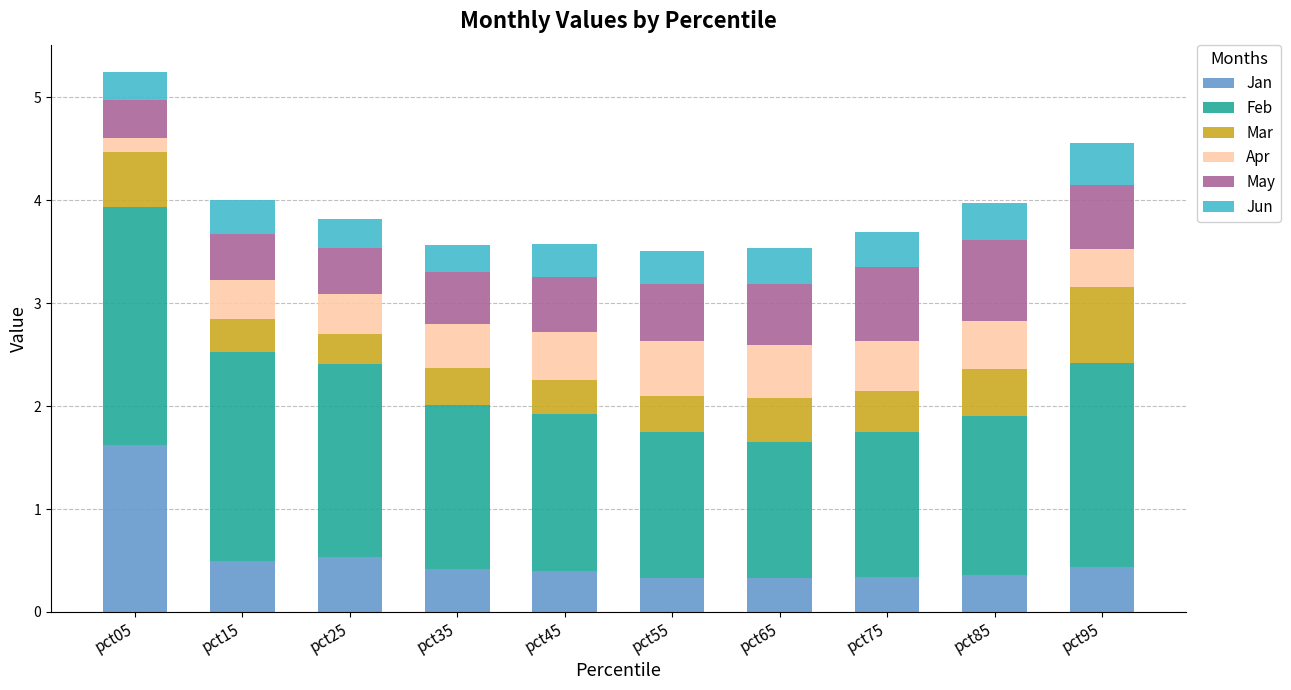

What is the total value across all series at pct25?

3.8